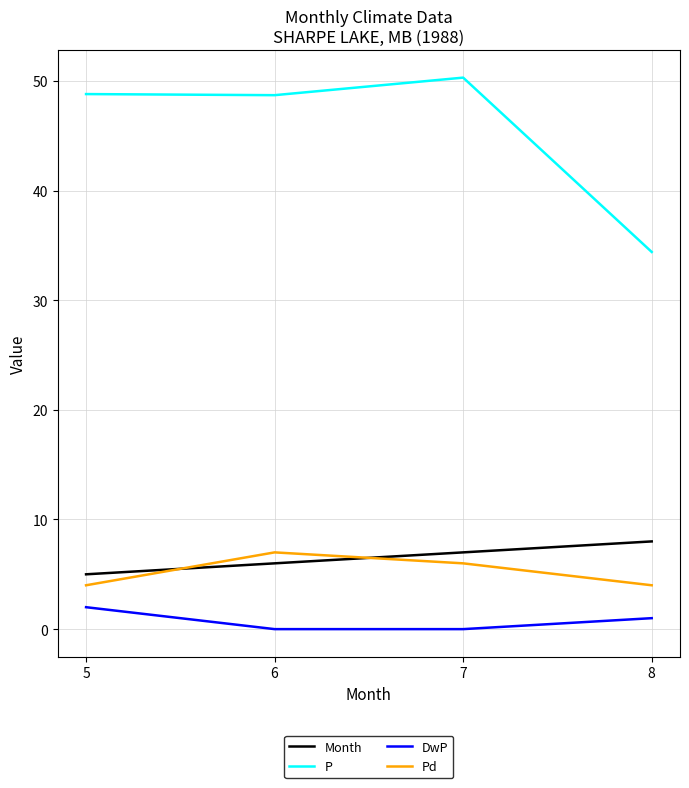

The DwP series shows 0.0 at 6. True or false?

True